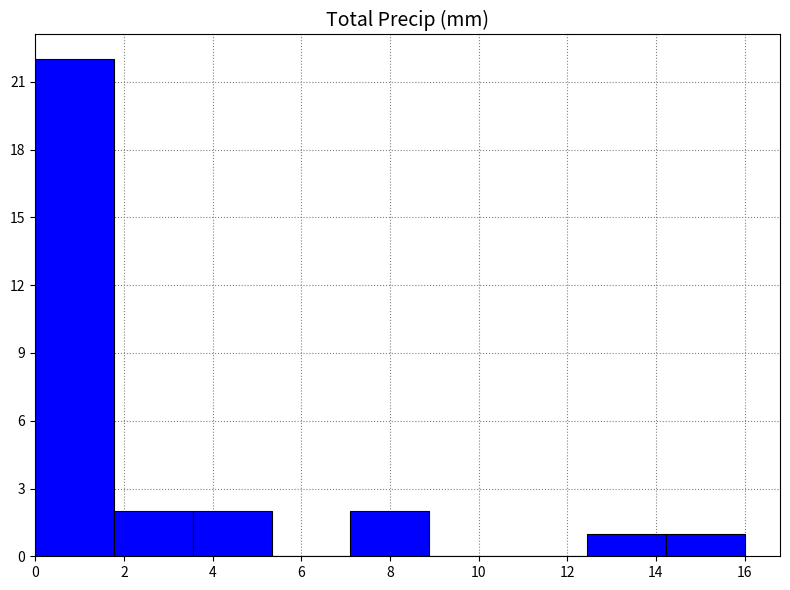

How tall is the bar that spans 7.2 to 8.8 on the x-axis? Neither the bar edges nor the heights are printed on the chart, so give them approximately, as read against the axes.

2